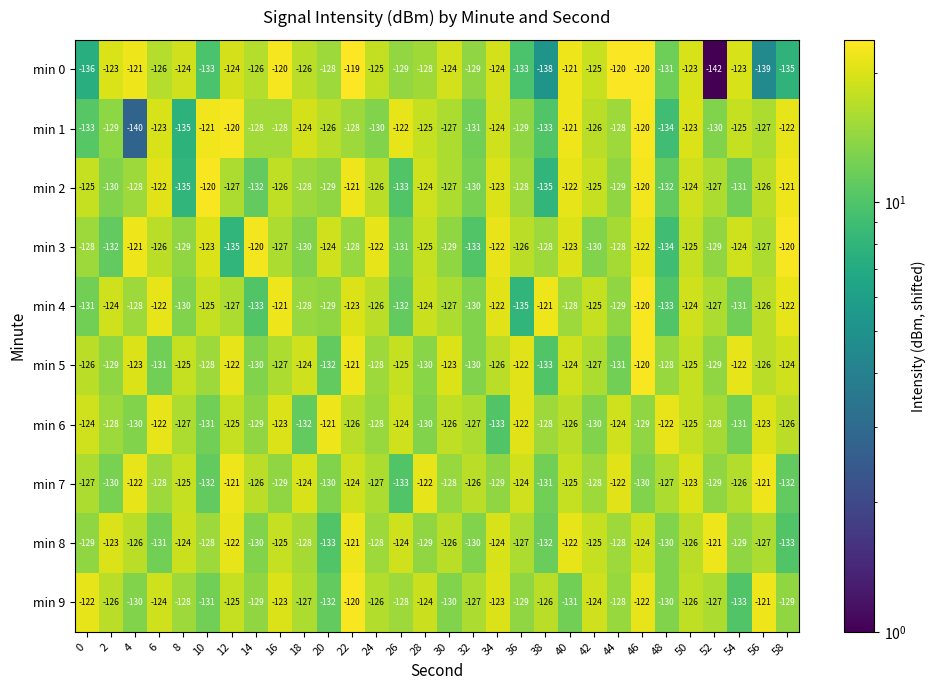

The value of min 9 at 42 is -124. True or false?

True